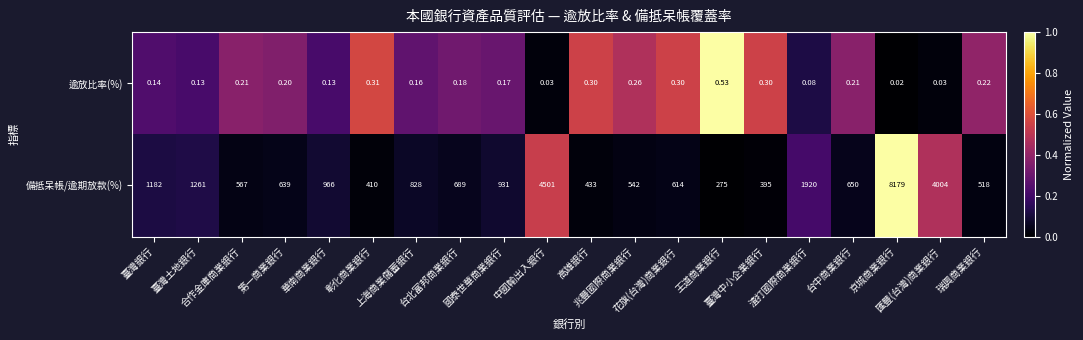

Which series has the widest spread of values?

備抵呆帳/逾期放款(%)